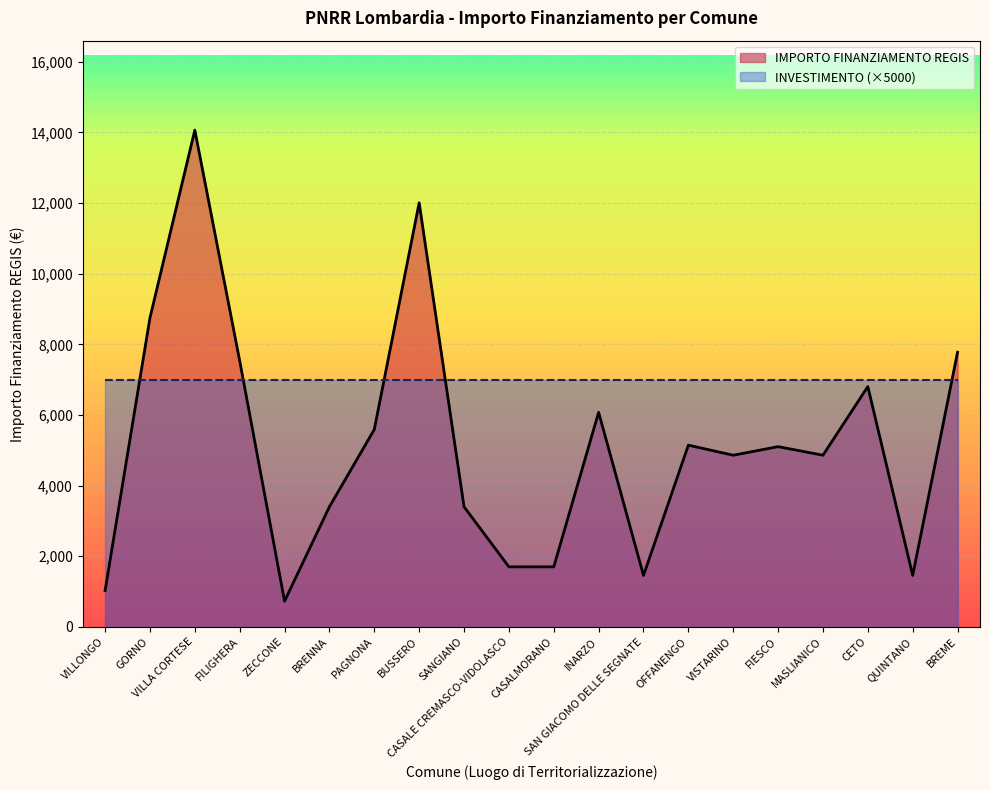

How many interior local valleys (lower than both neighbors) does the data have?

5